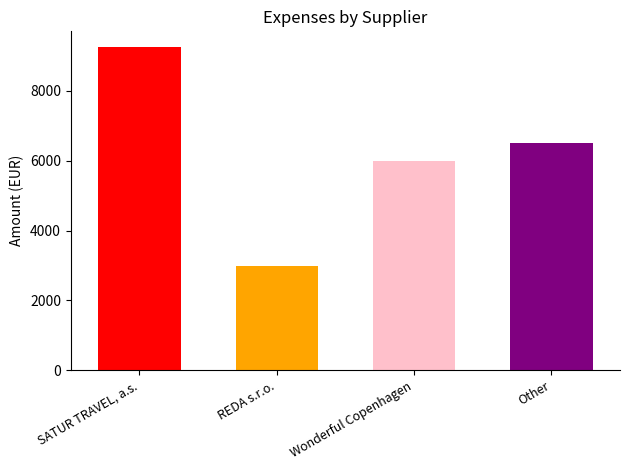

Rank the categories by value from highest to lowest.

SATUR TRAVEL, a.s., Other, Wonderful Copenhagen, REDA s.r.o.